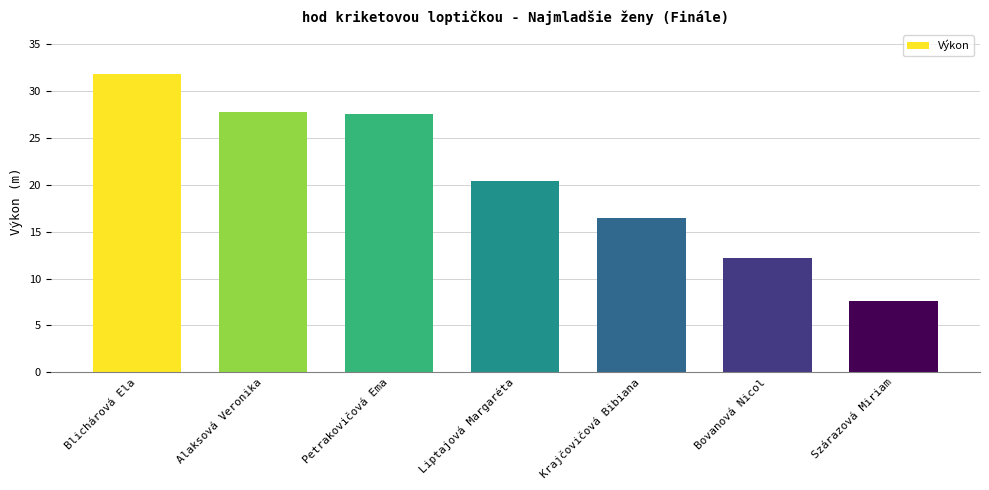

Reading left to right, extract all data points from this chart.

Blichárová Ela=31.8	Alaksová Veronika=27.8	Petrakovičová Ema=27.6	Liptajová Margaréta=20.5	Krajčovičová Bibiana=16.4	Bovanová Nicol=12.2	Szárazová Miriam=7.6